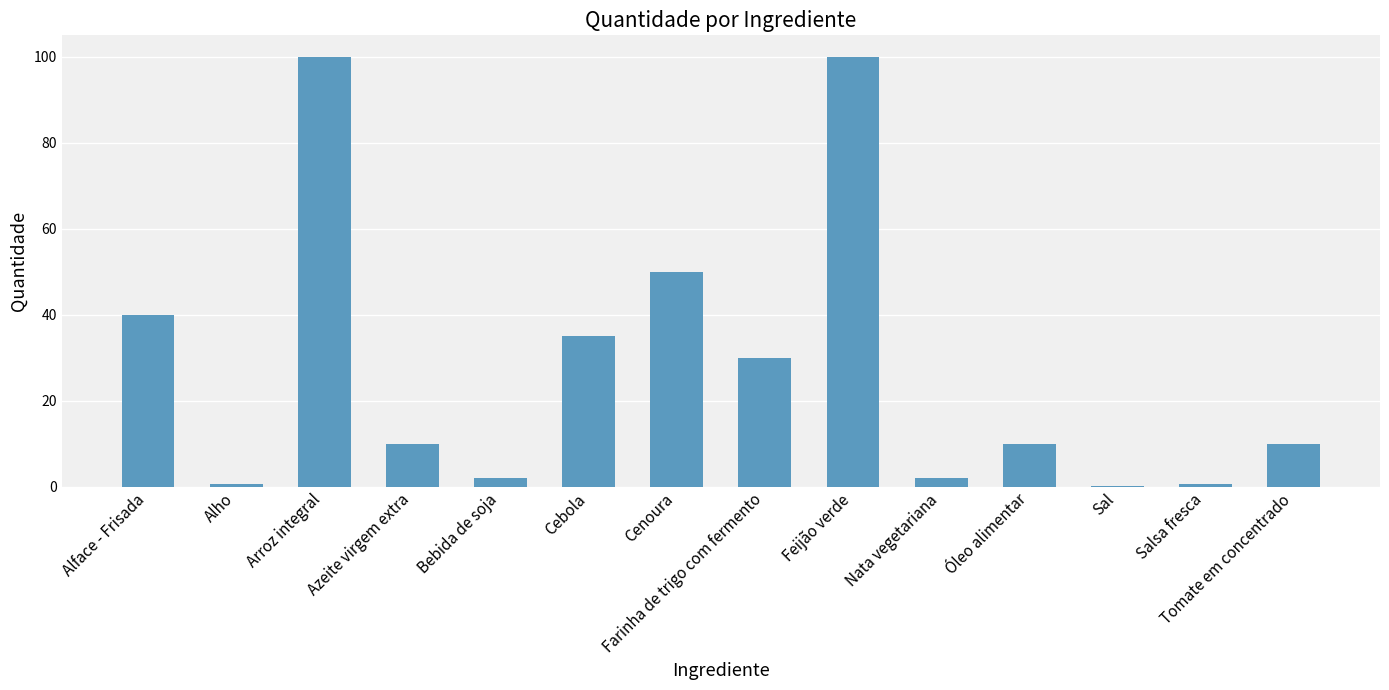

What is the greatest value displayed?

100.0